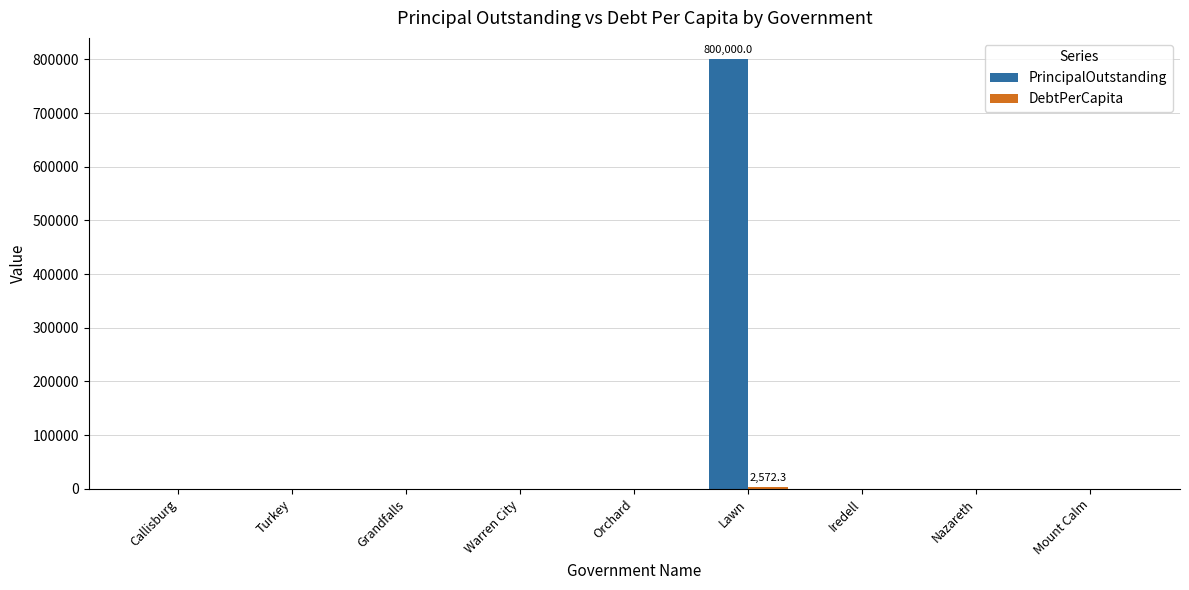

At which category is the sum across all series the highest?

Lawn